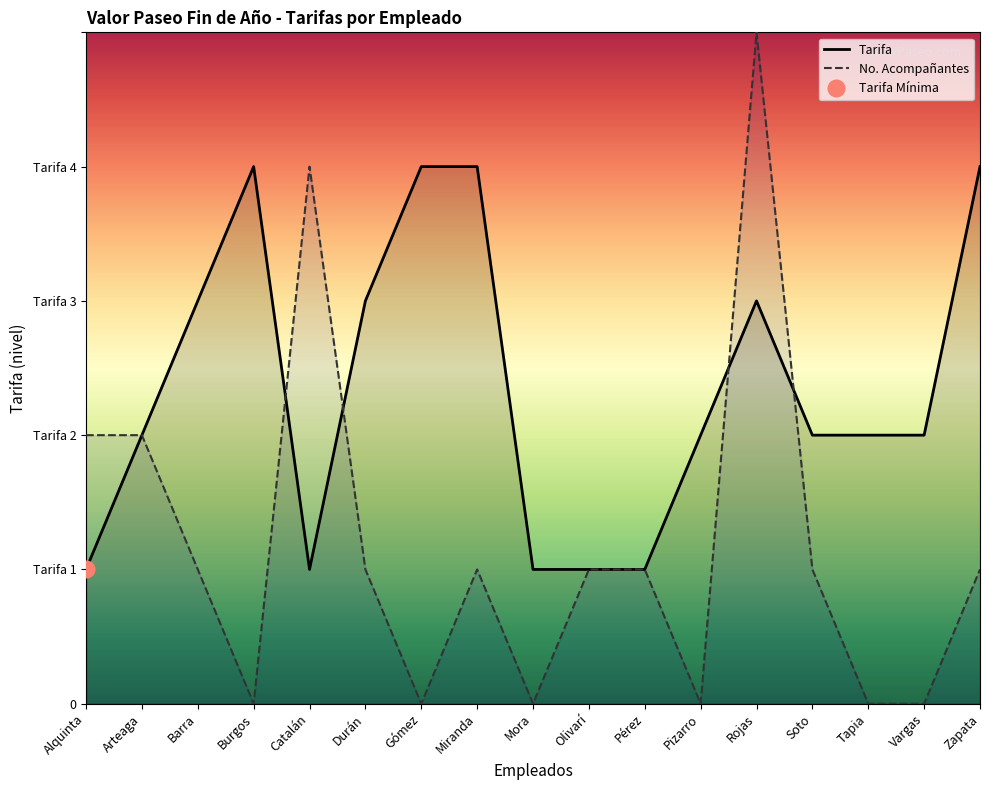

Which series ends up on top after the final intersection of No. Acompañantes and Tarifa?

Tarifa